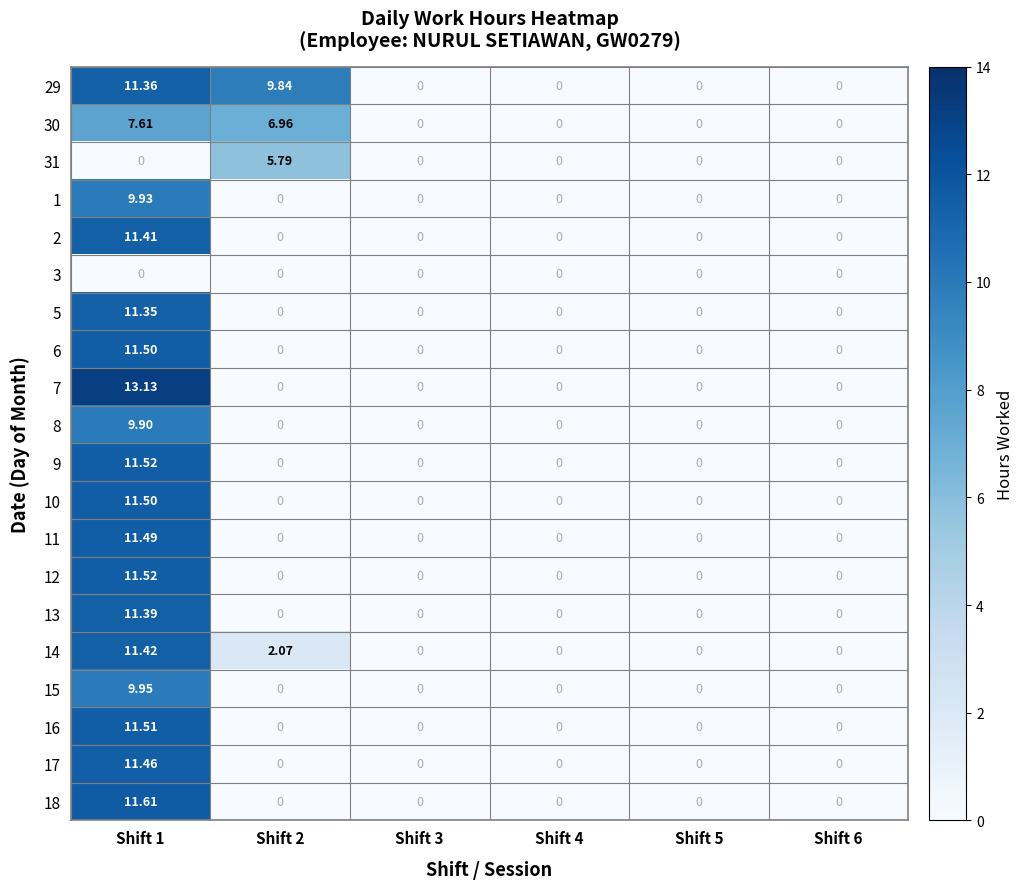

At which category is the sum across all series the highest?

Shift 1